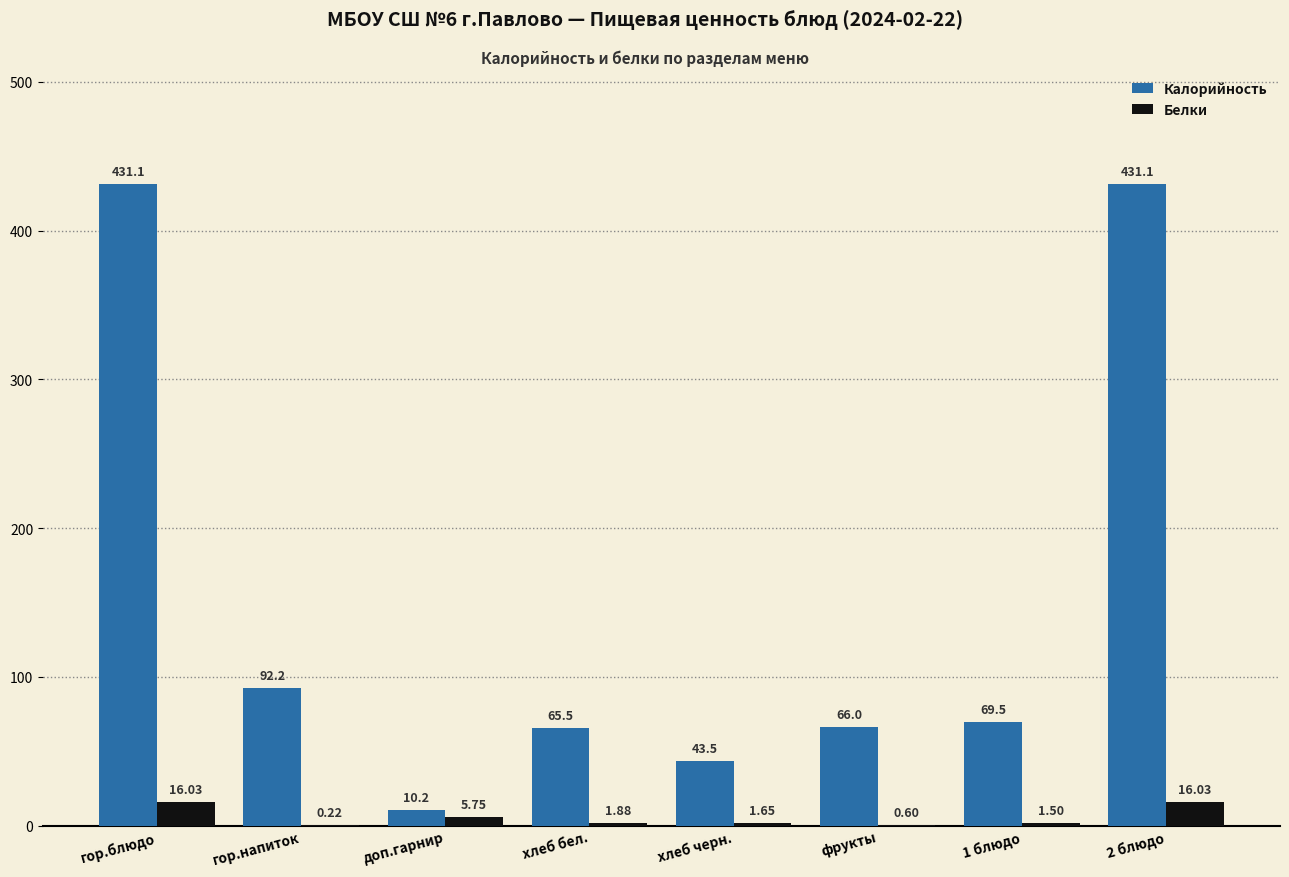

Which series changed the most between гор.блюдо and доп.гарнир?

Калорийность